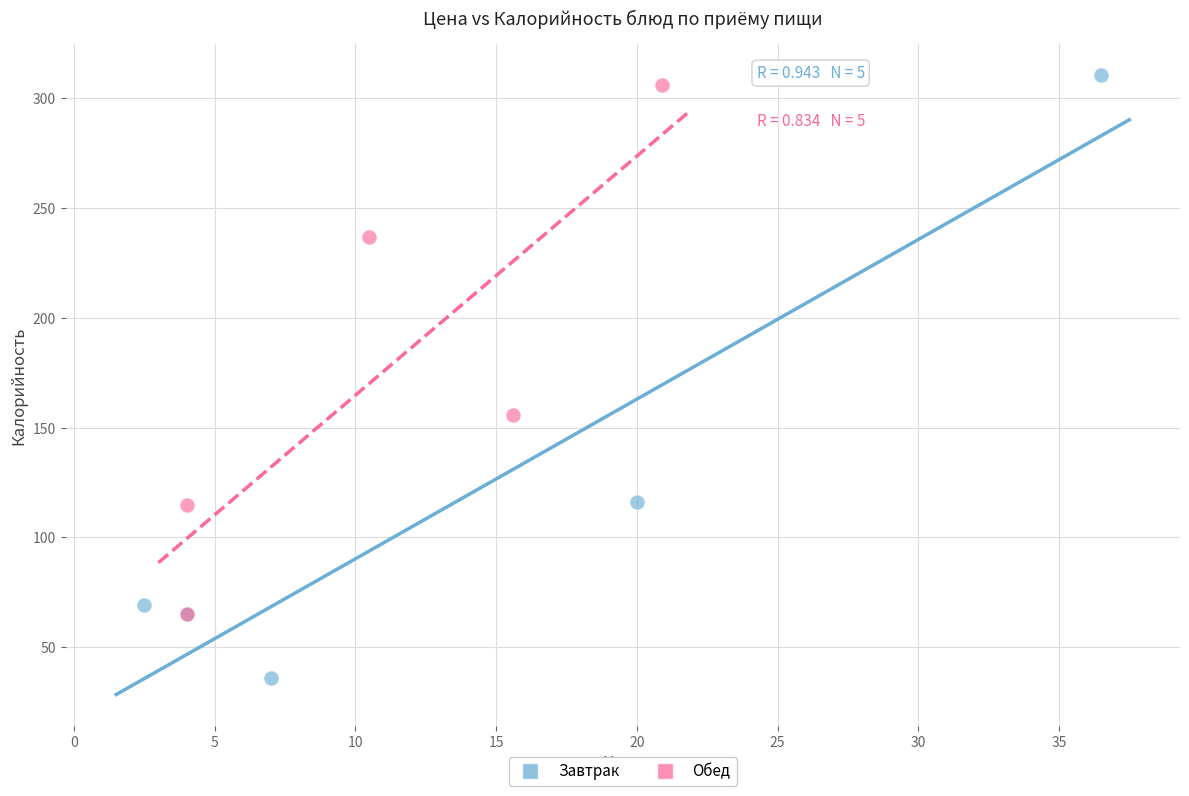

Which series has the largest Y range (max minus min)?

Завтрак